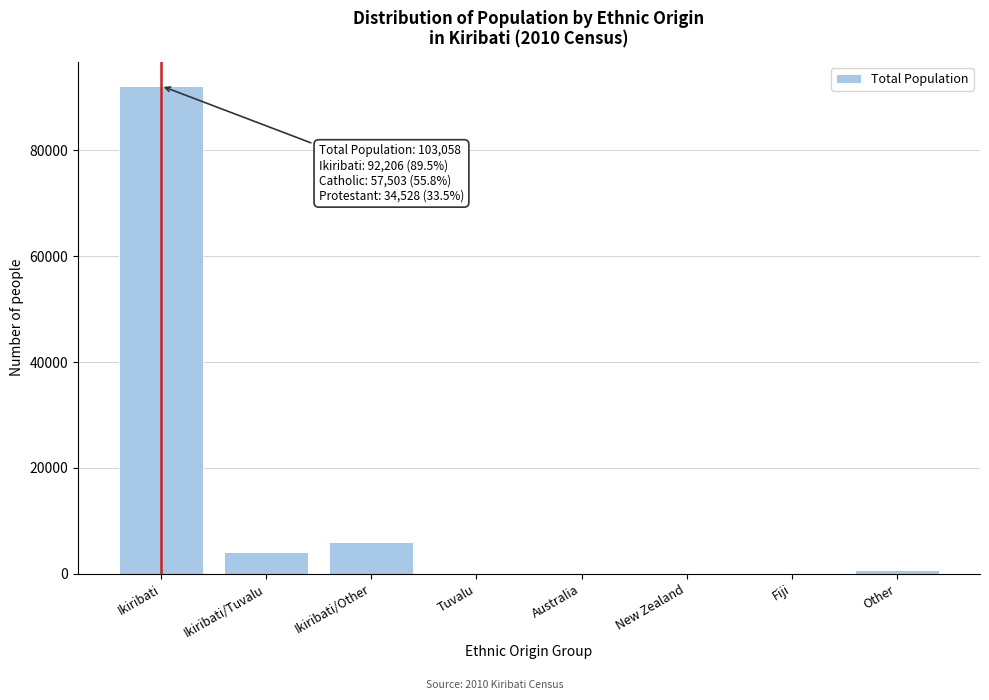

Is it true that the value at Ikiribati is 132475?

False